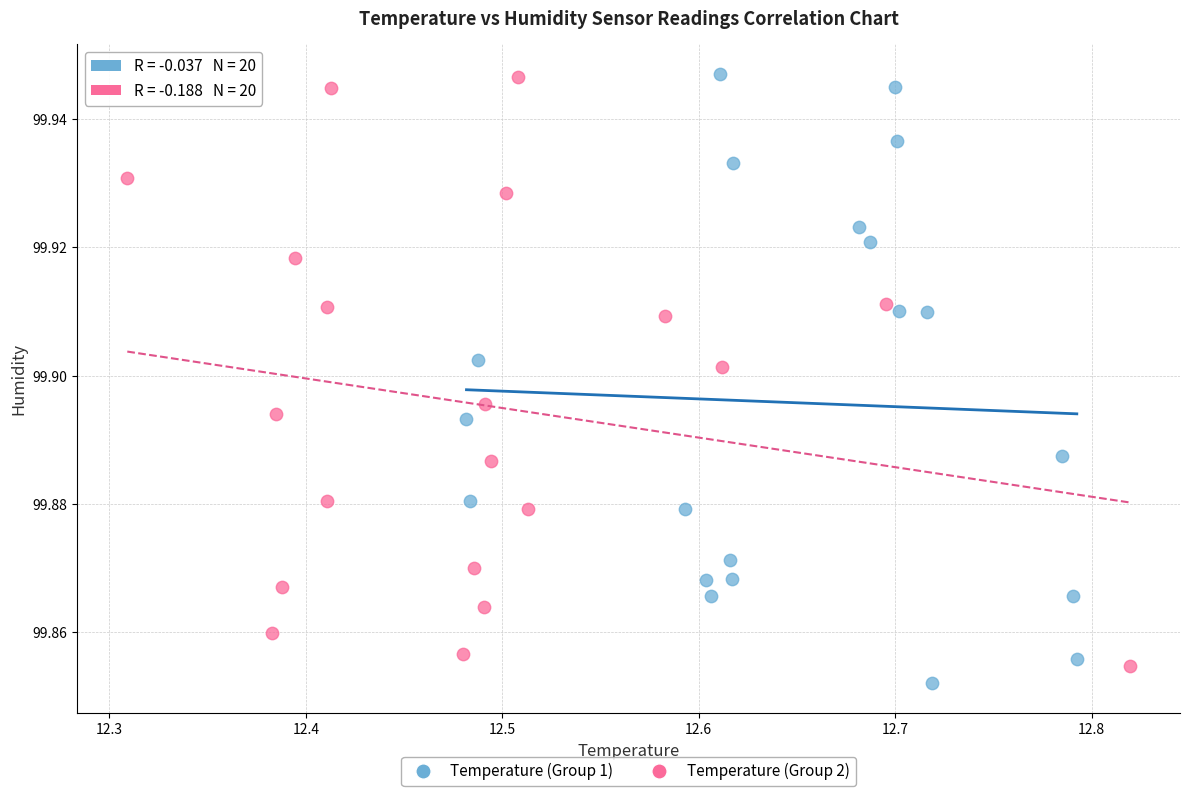

What are all the series names shown in the legend?

Temperature (Group 1), Temperature (Group 2)